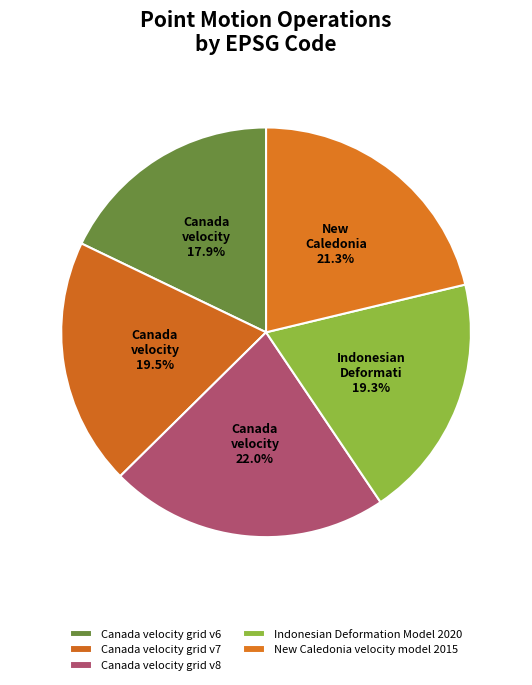

Does any single category account for the majority?

No